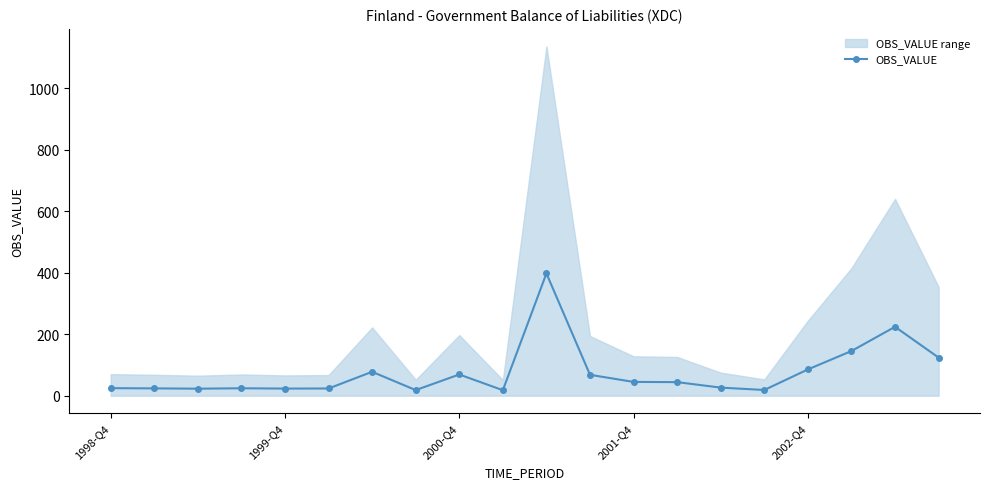

Reading right to left, extract all data points from this chart.

123.9	224.0	145.2	85.4	18.5	26.2	44.1	44.8	67.9	397.6	17.8	68.9	18.2	77.7	23.4	23.1	24.1	22.8	23.8	24.5